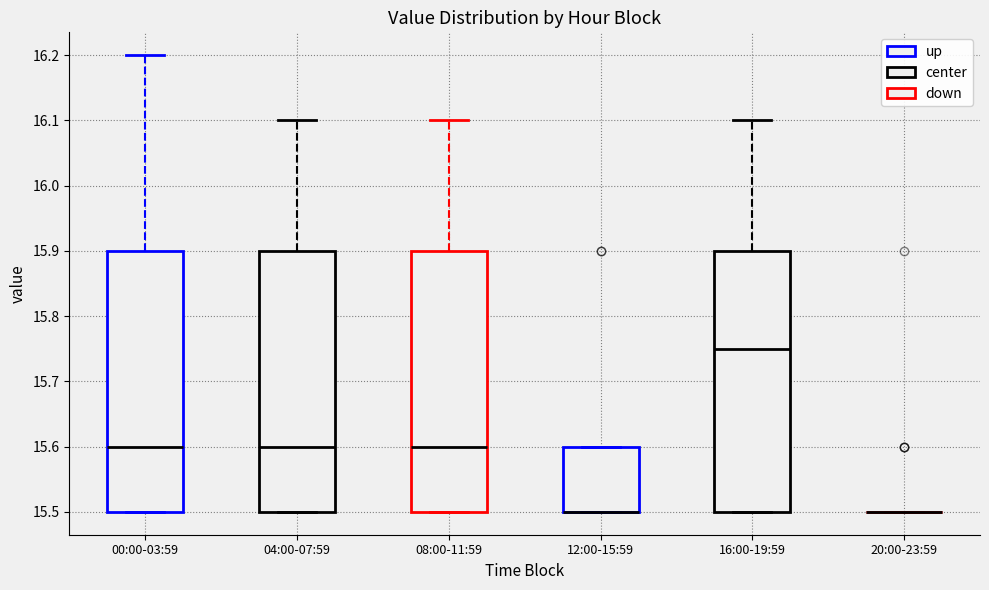

Where is the upper edge of the box for 04:00-07:59 on the y-axis? The values are not printed on the chart, so give them approximately, as read against the axis.

15.90